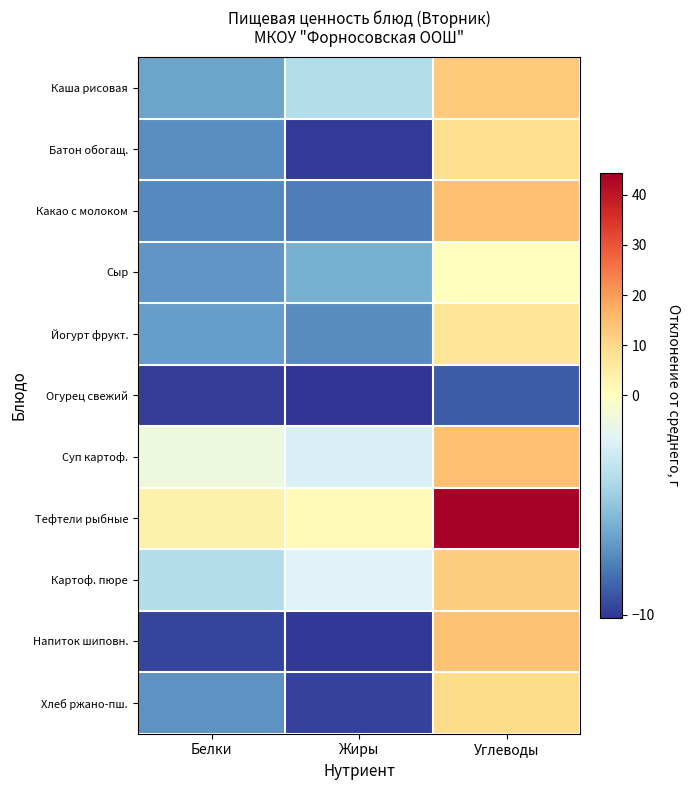

Which series has the largest range (max minus min)?

Тефтели рыбные